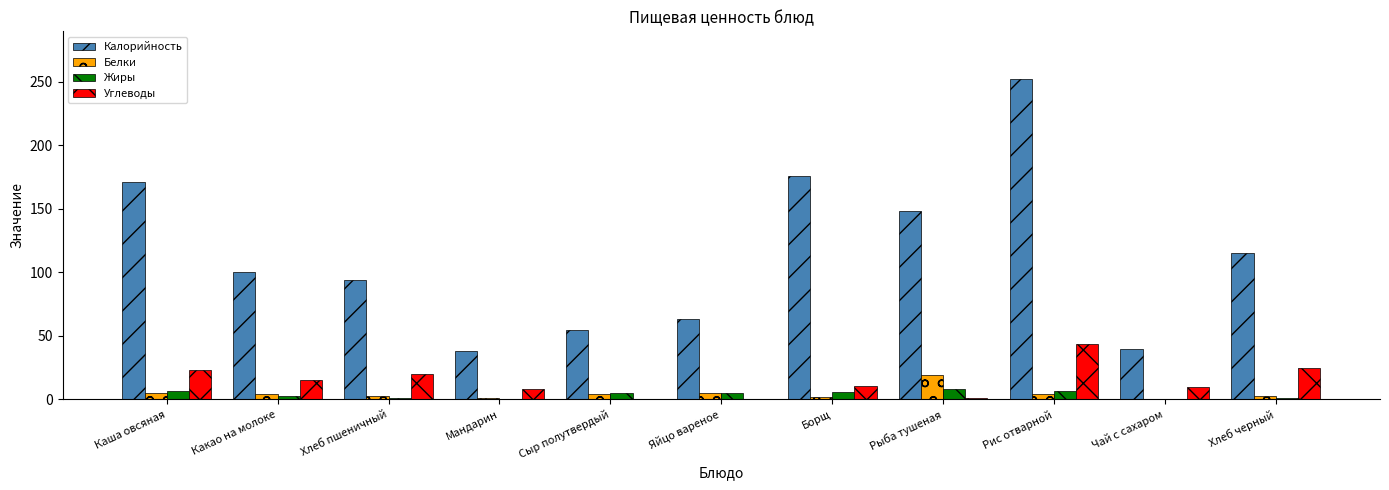

Where does the Углеводы series first go above 10?

Каша овсяная